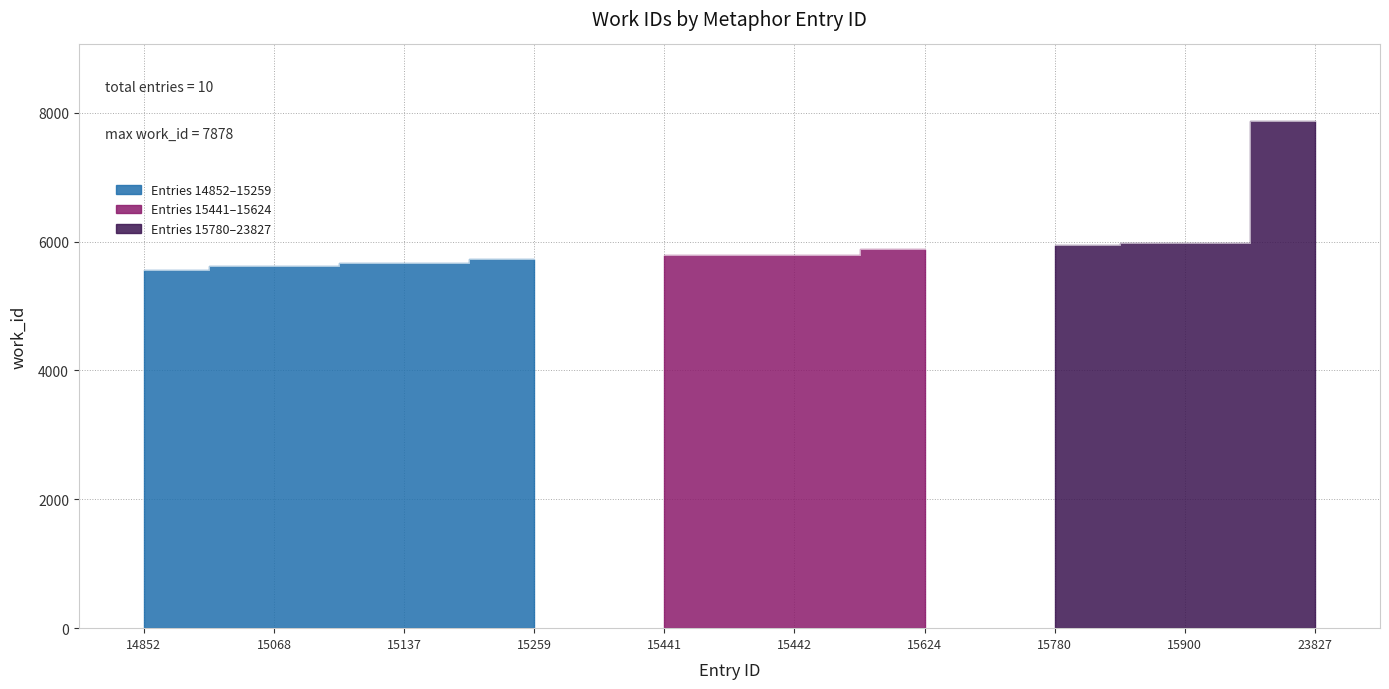

True or false: the data shows 3502 at 15137.

False